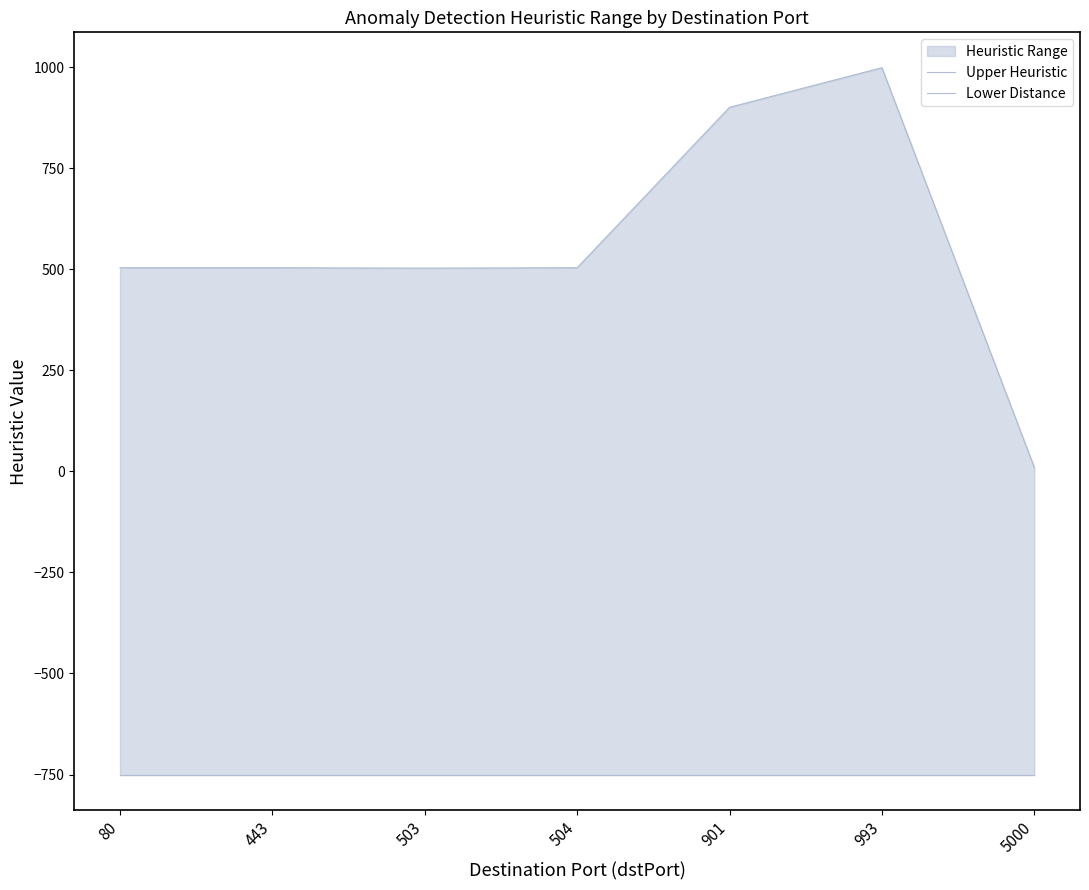

What is the sum of all Upper Heuristic values?

3925.0